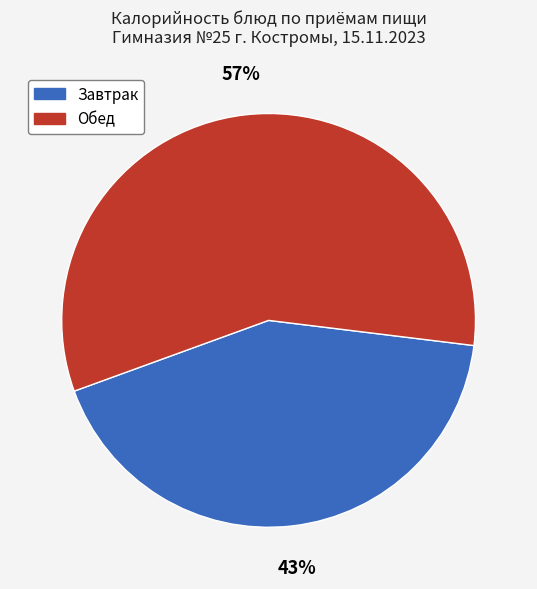

Is there a majority slice in this chart?

Yes